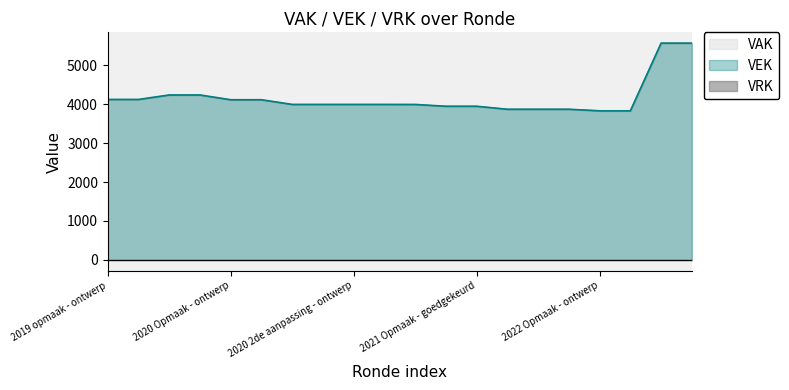

How many distinct data groups are displayed?

3